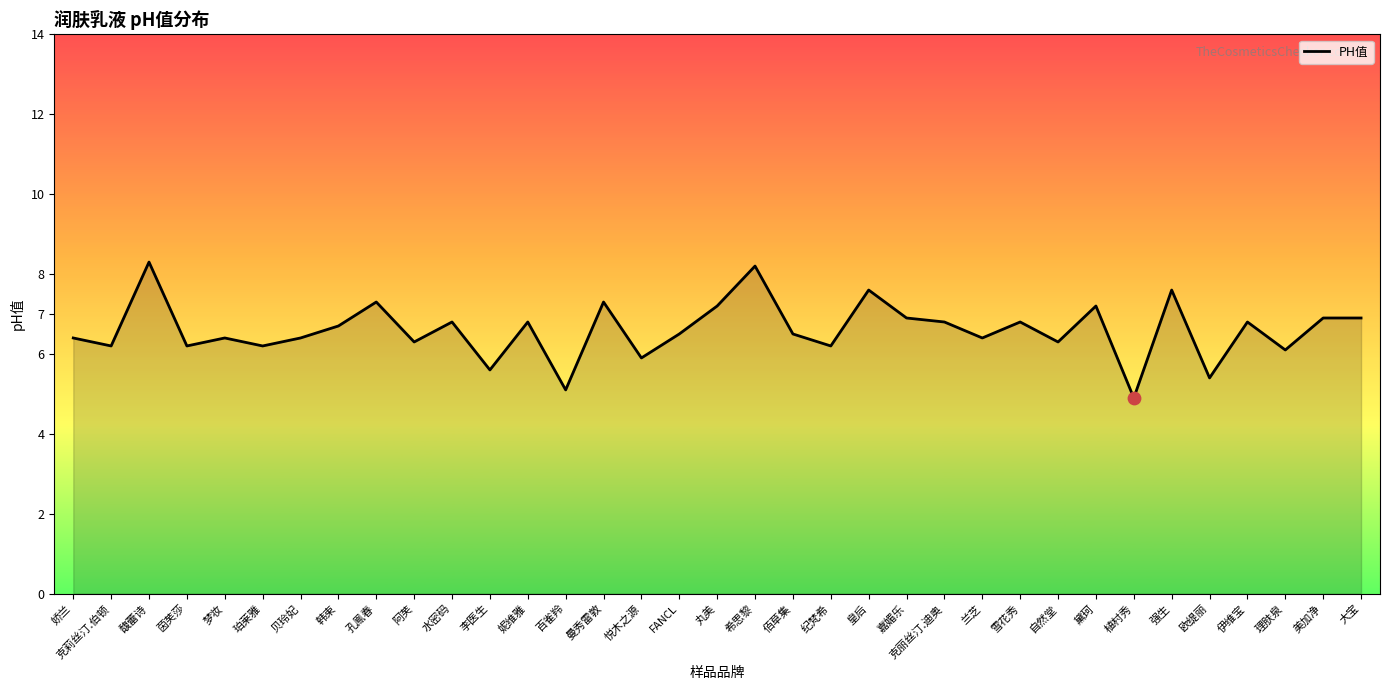

Approximately how many times larger is the value at 皇后 compared to 黛珂?

1.1